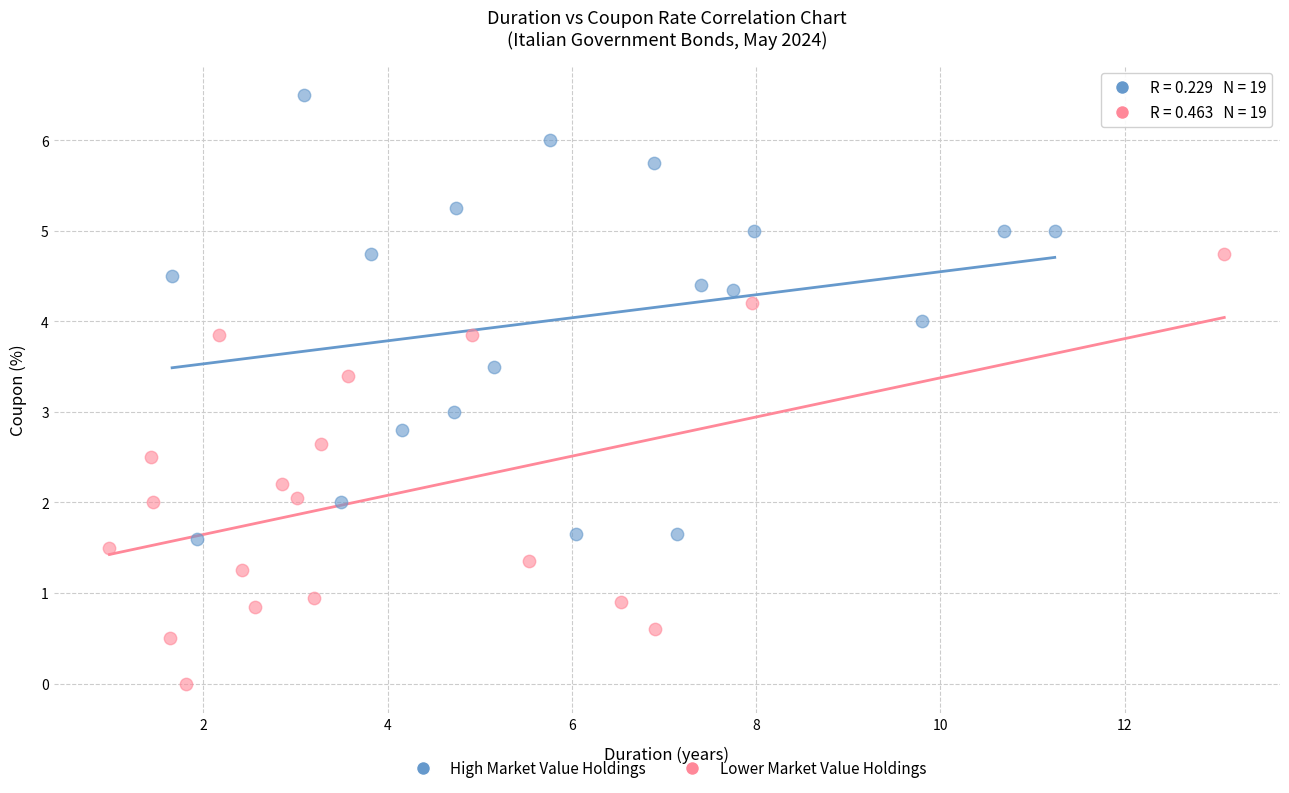

Which series contains the lowest Y value?

Lower Market Value Holdings